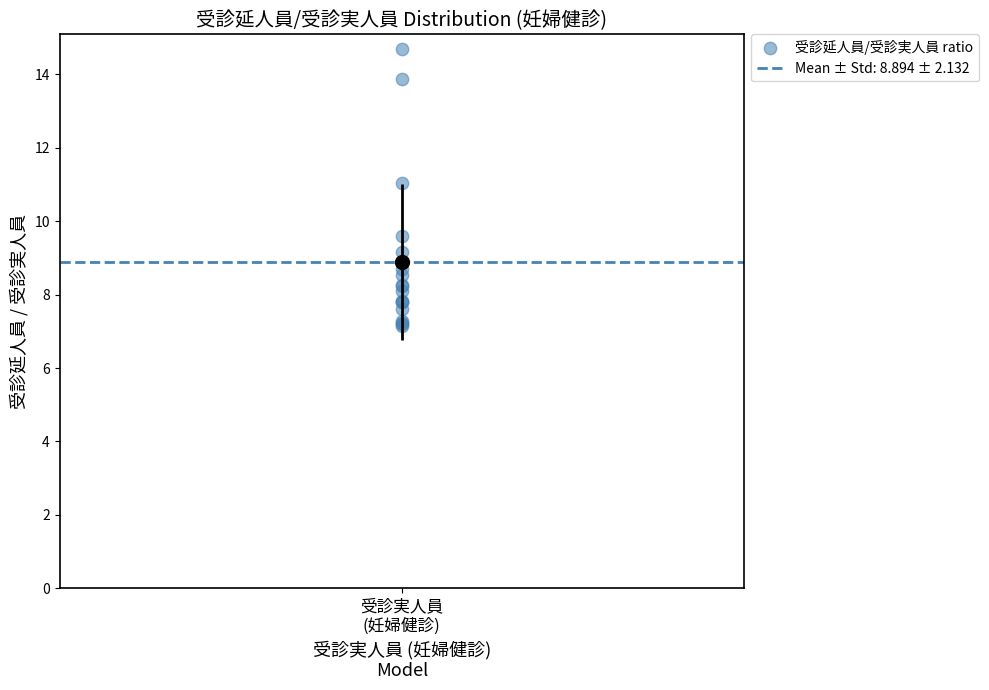

What Y value in the scatter plot is closest to 10?

9.6